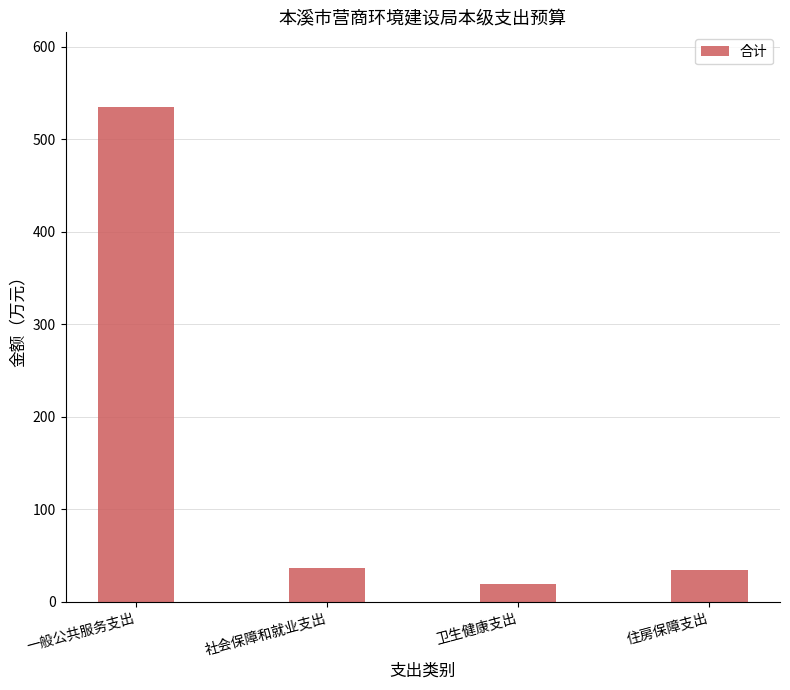

Where does the data first go above 36?

一般公共服务支出